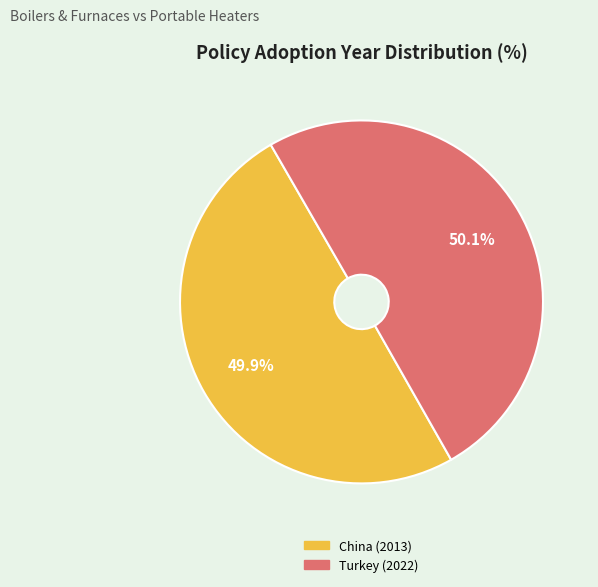

Is there a majority slice in this chart?

Yes